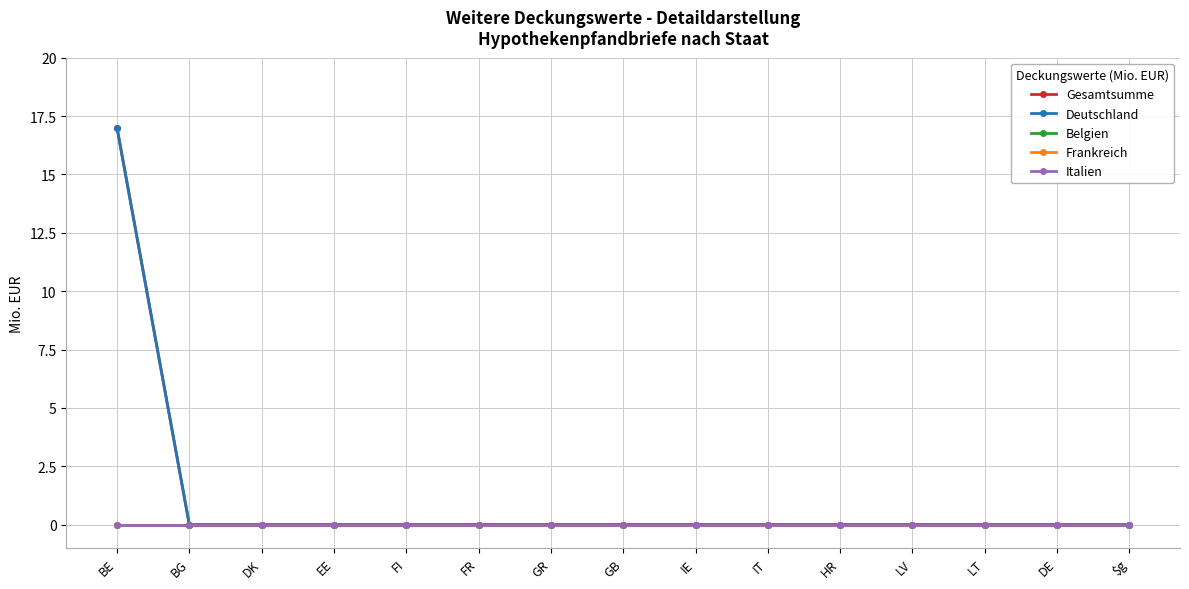

How many lines are shown in the chart?

5